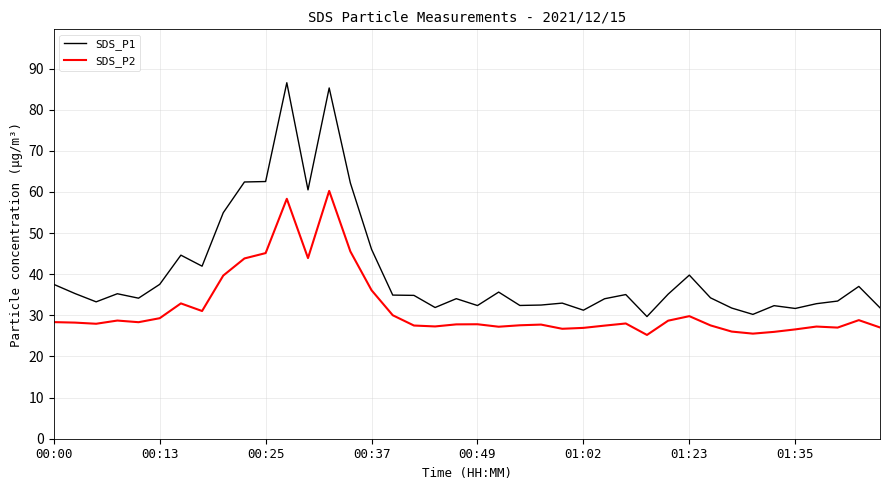

True or false: SDS_P2 and SDS_P1 intersect in this chart.

False